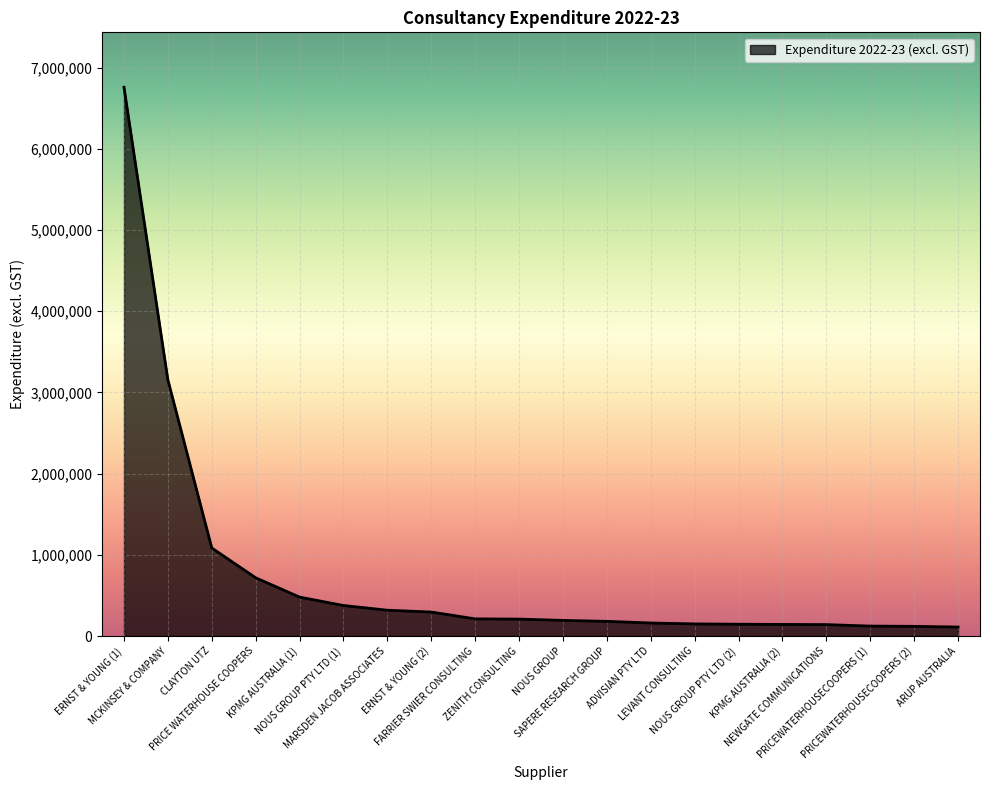

Is it true that the value at PRICEWATERHOUSECOOPERS (1) is 122637.3?

True